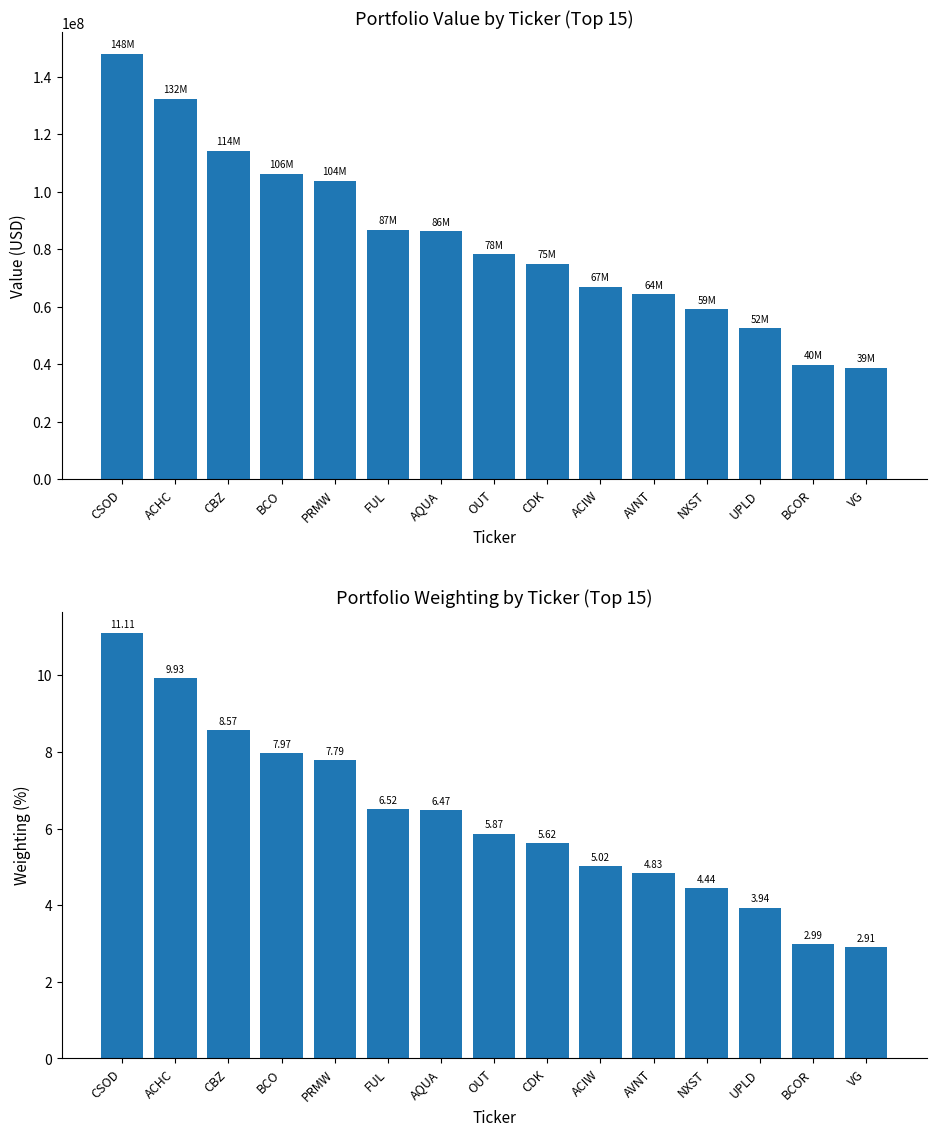

At which label is Weighting closest to 7?

FUL